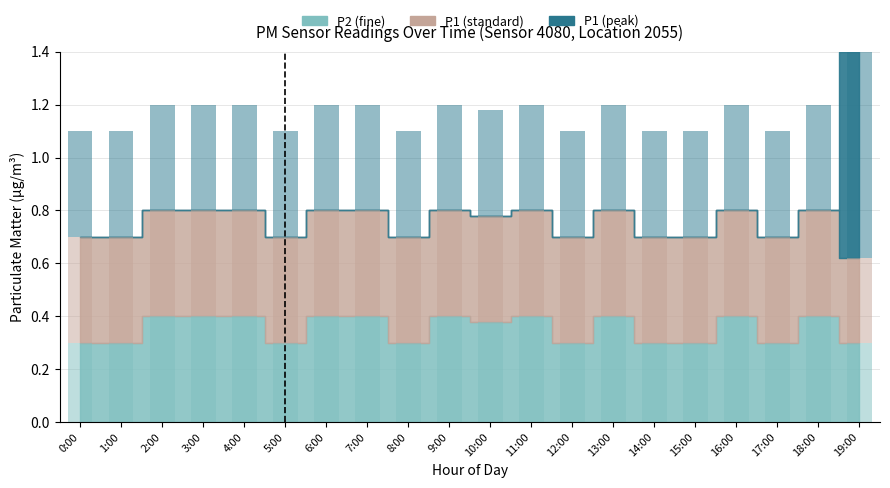

How many bars are there in each group?

3